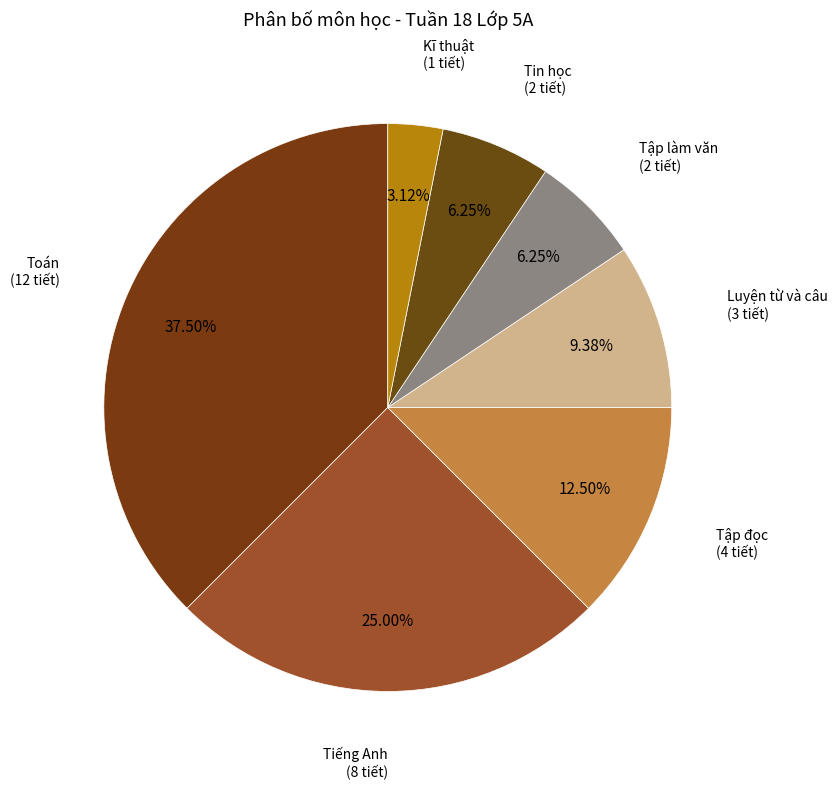

How many segments does this pie chart have?

7